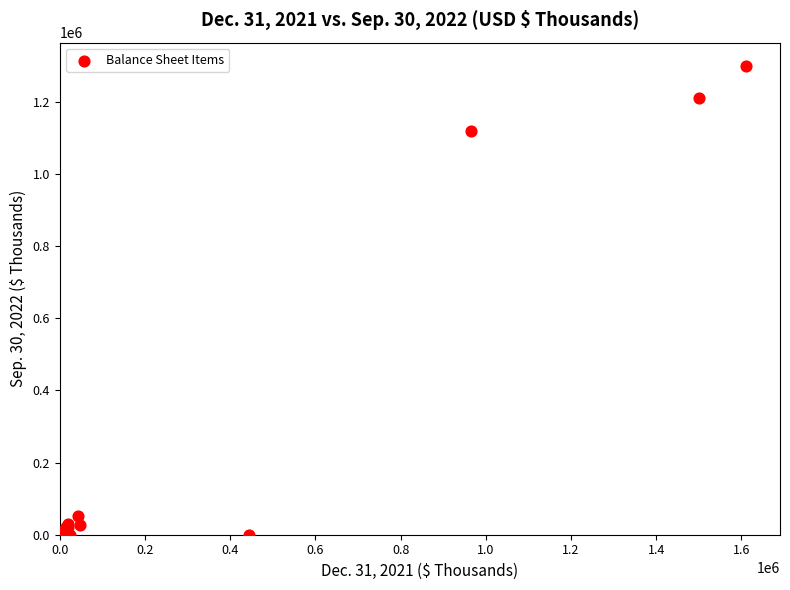

What Y value in the scatter plot is closest to 649257?

1119476